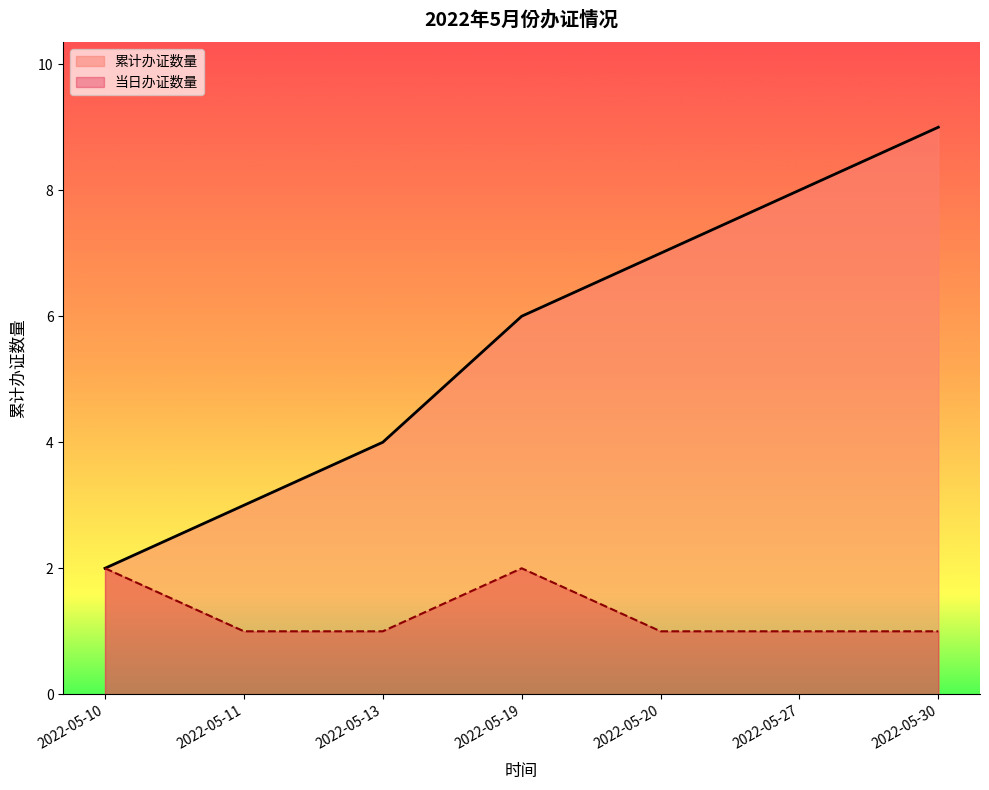

Which series has the largest range (max minus min)?

累计办证数量